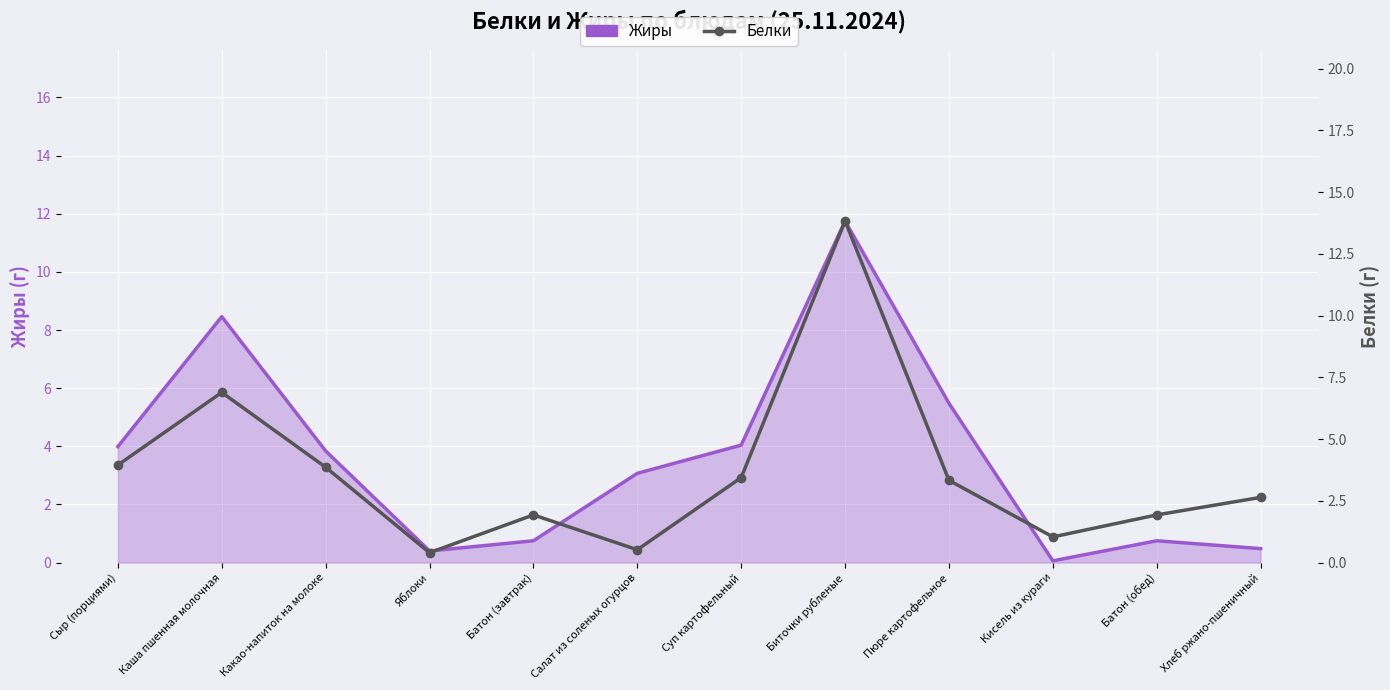

True or false: Белки has more than 1 points higher than both neighbors.

True